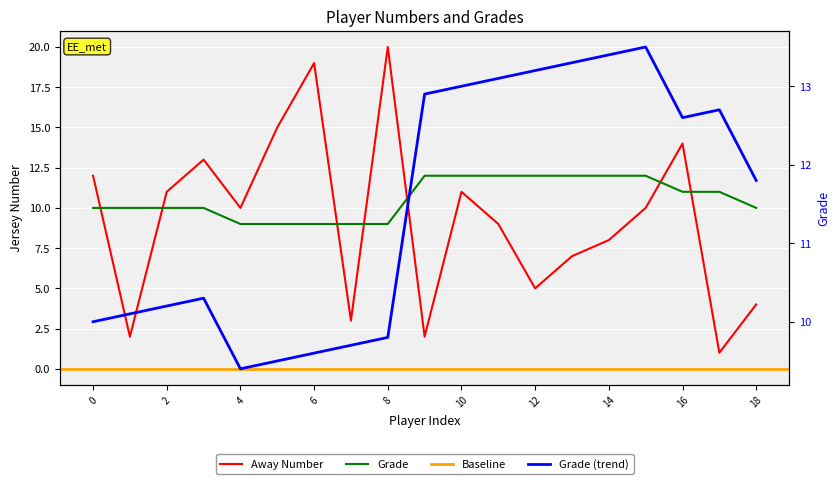

The value of Away Number at 6 is 18. True or false?

False